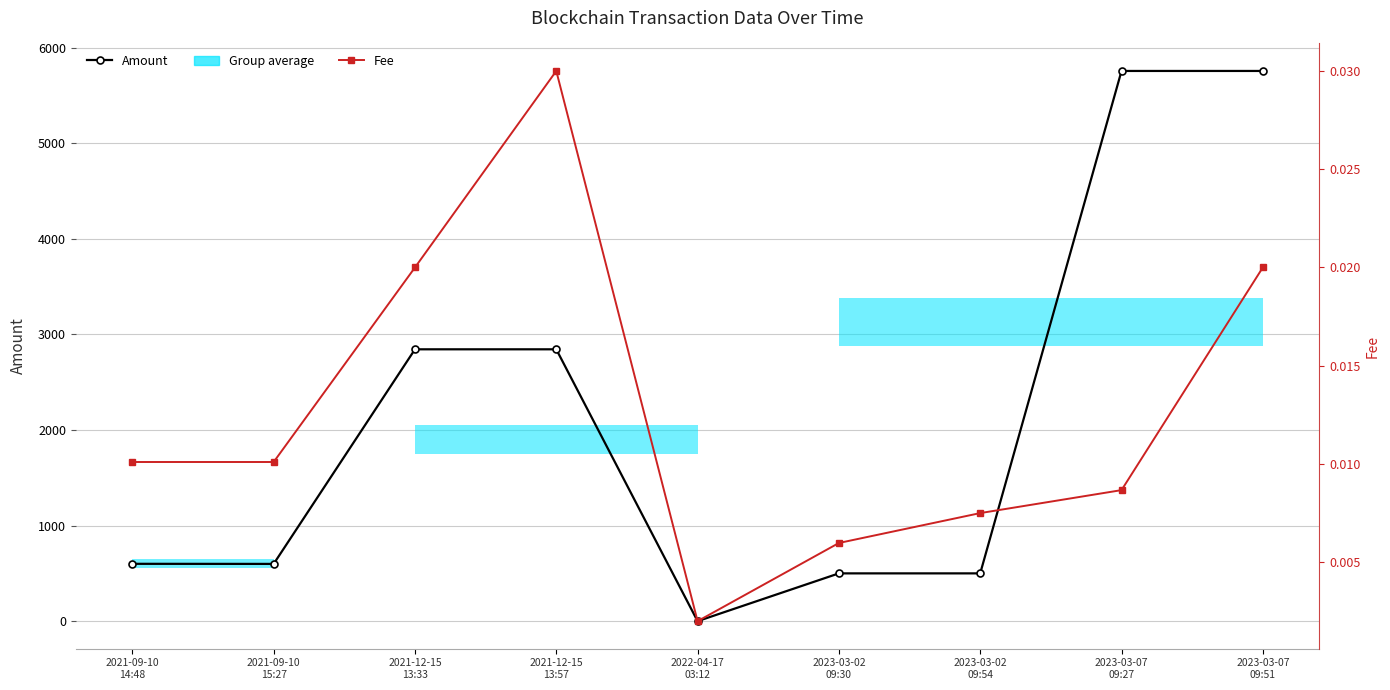

List the labels in order of Fee value, largest first.

2021-12-15
13:57, 2021-12-15
13:33, 2023-03-07
09:51, 2021-09-10
14:48, 2021-09-10
15:27, 2023-03-07
09:27, 2023-03-02
09:54, 2023-03-02
09:30, 2022-04-17
03:12